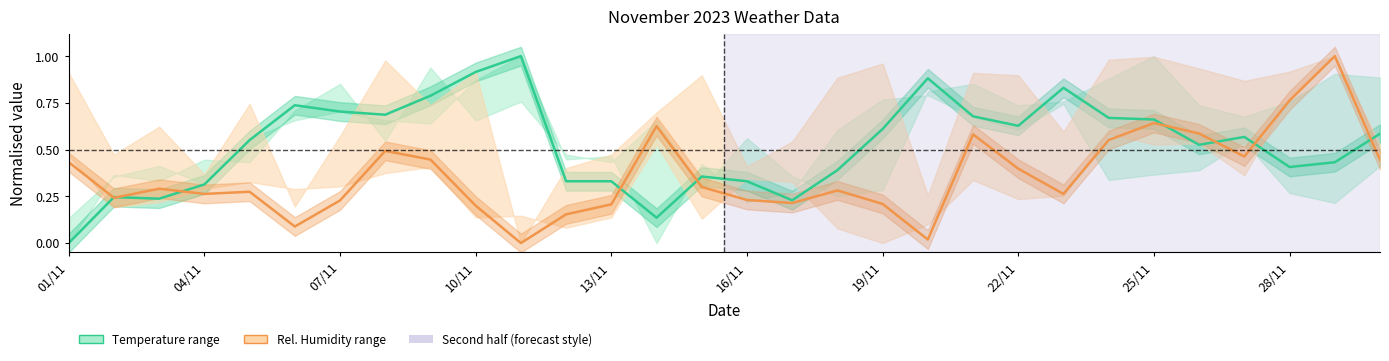

Reading right to left, list all the values displayed in this chart.

Temperature (AVG C): 0.6	0.4	0.4	0.6	0.5	0.7	0.7	0.8	0.6	0.7	0.9	0.6	0.4	0.2	0.3	0.4	0.1	0.3	0.3	1.0	0.9	0.8	0.7	0.7	0.7	0.6	0.3	0.2	0.2	0.0
Rel. Humidity (AVG % RH): 0.4	1.0	0.8	0.5	0.6	0.6	0.6	0.3	0.4	0.6	0.0	0.2	0.3	0.2	0.2	0.3	0.6	0.2	0.2	0.0	0.2	0.4	0.5	0.2	0.1	0.3	0.3	0.3	0.2	0.4